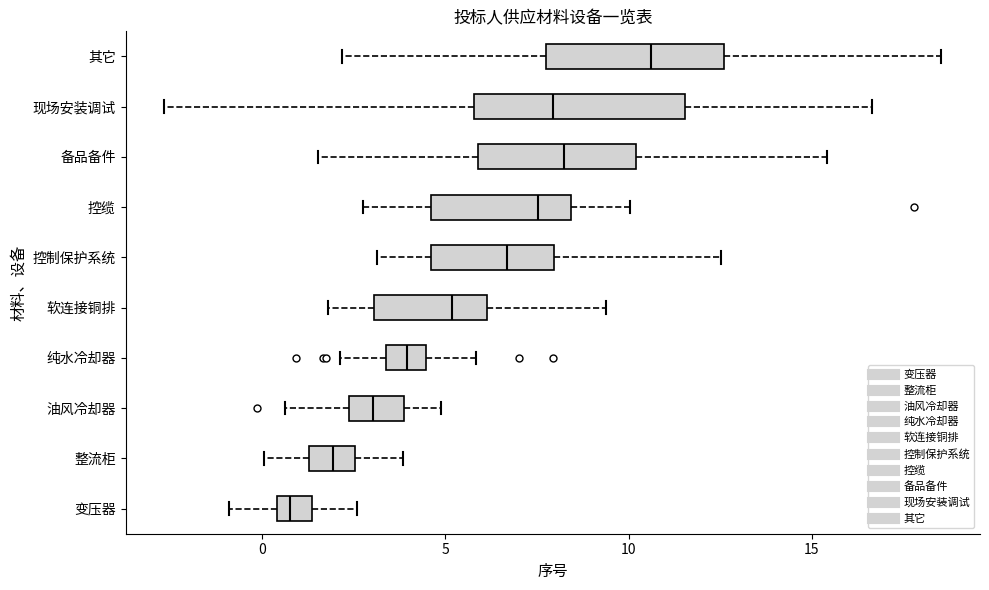

Where does the right whisker of the box for 纯水冷却器 end on the x-axis? The values are not printed on the chart, so give them approximately, as read against the axis.

6.0